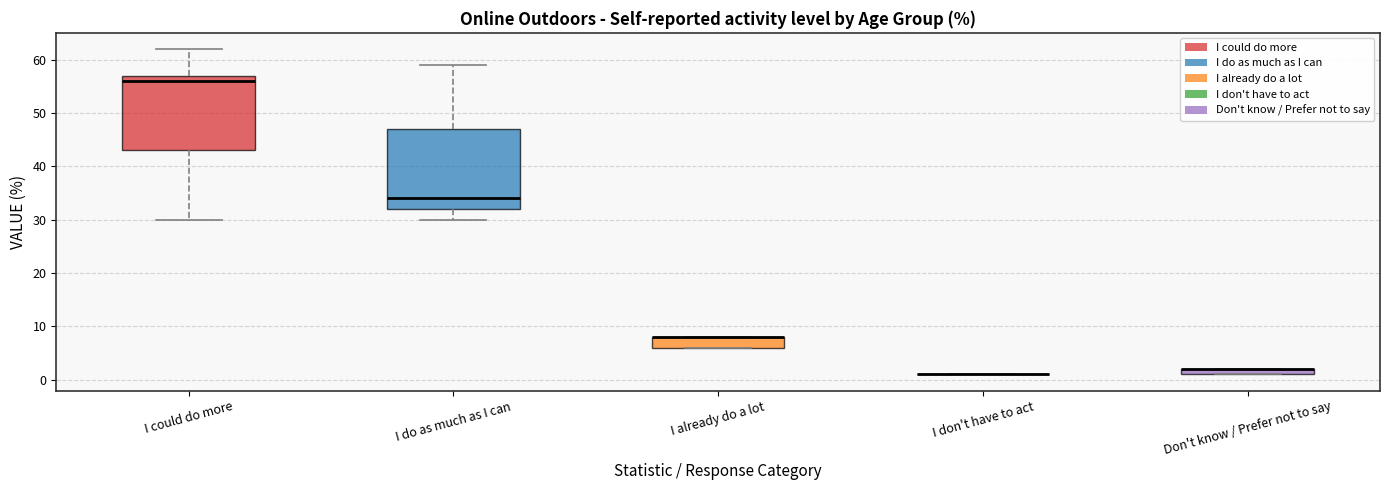

Which box is the tallest, from its lower edge to its upper edge?

I do as much as I can